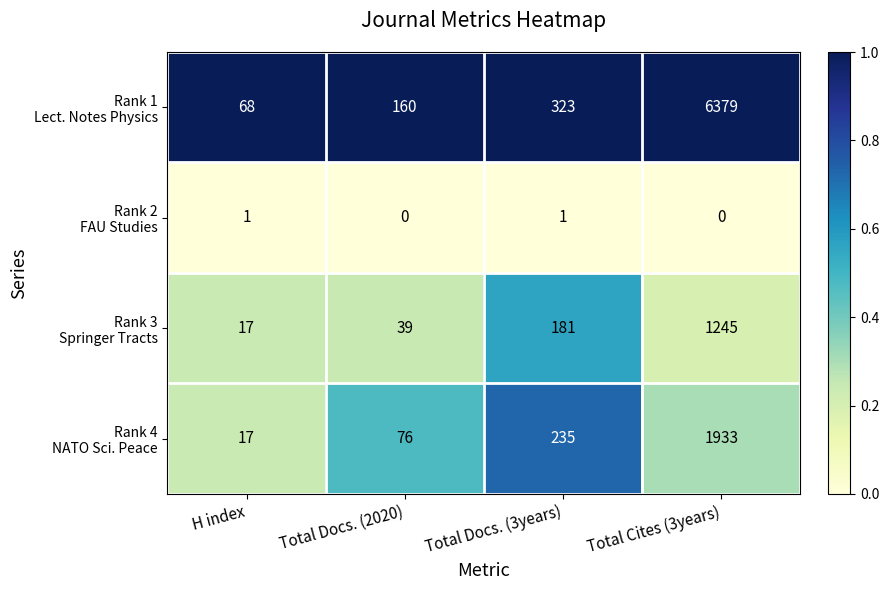

What is the total value across all series at Total Cites (3years)?

9557